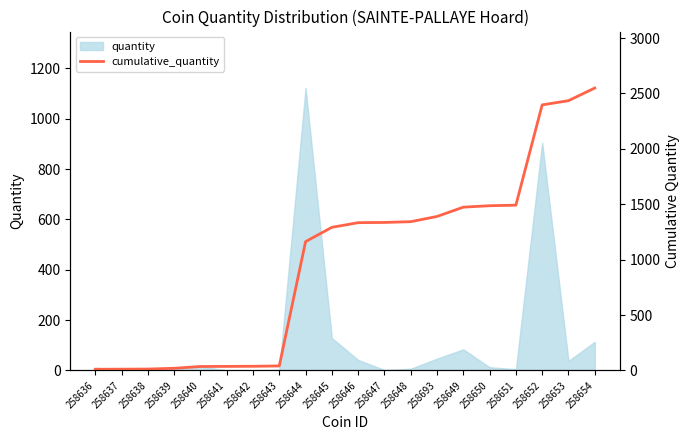

At which category does the chart reach its peak across all series?

258654